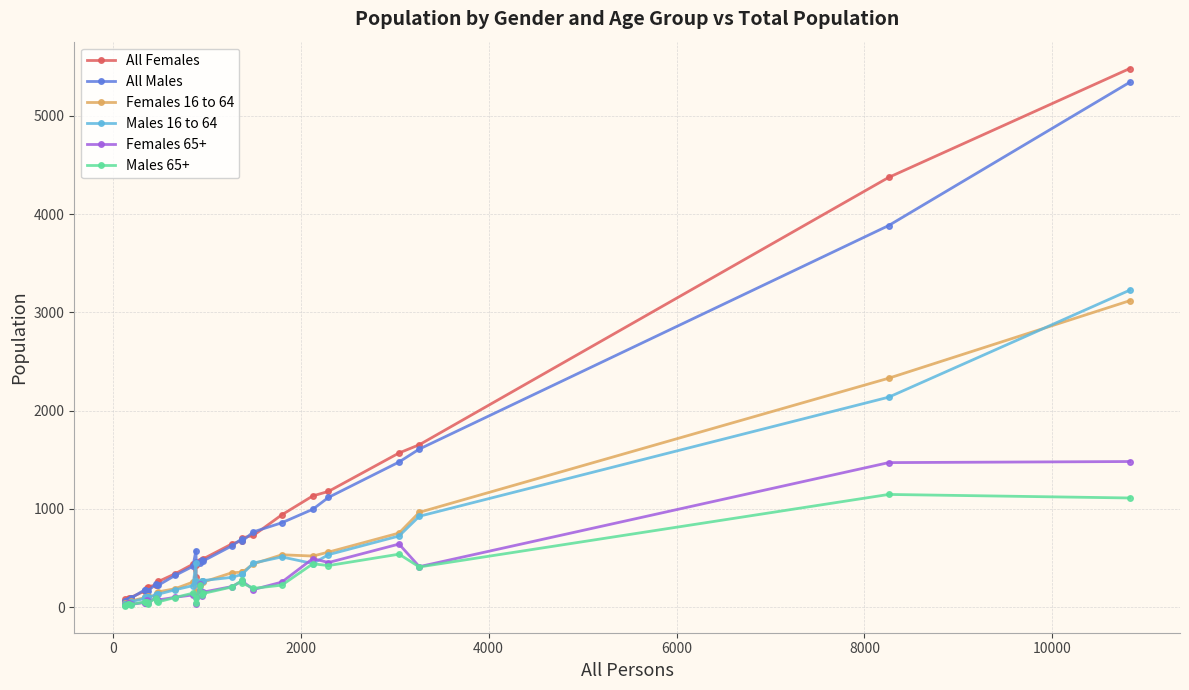

Which series has the widest spread of values?

All Females